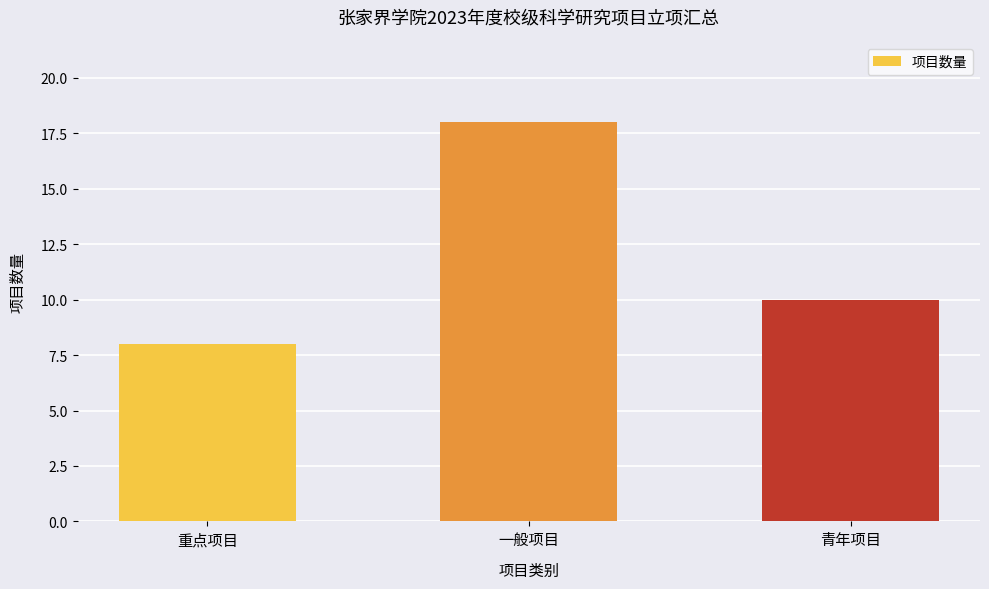

What is the difference between the maximum and second lowest values?

8